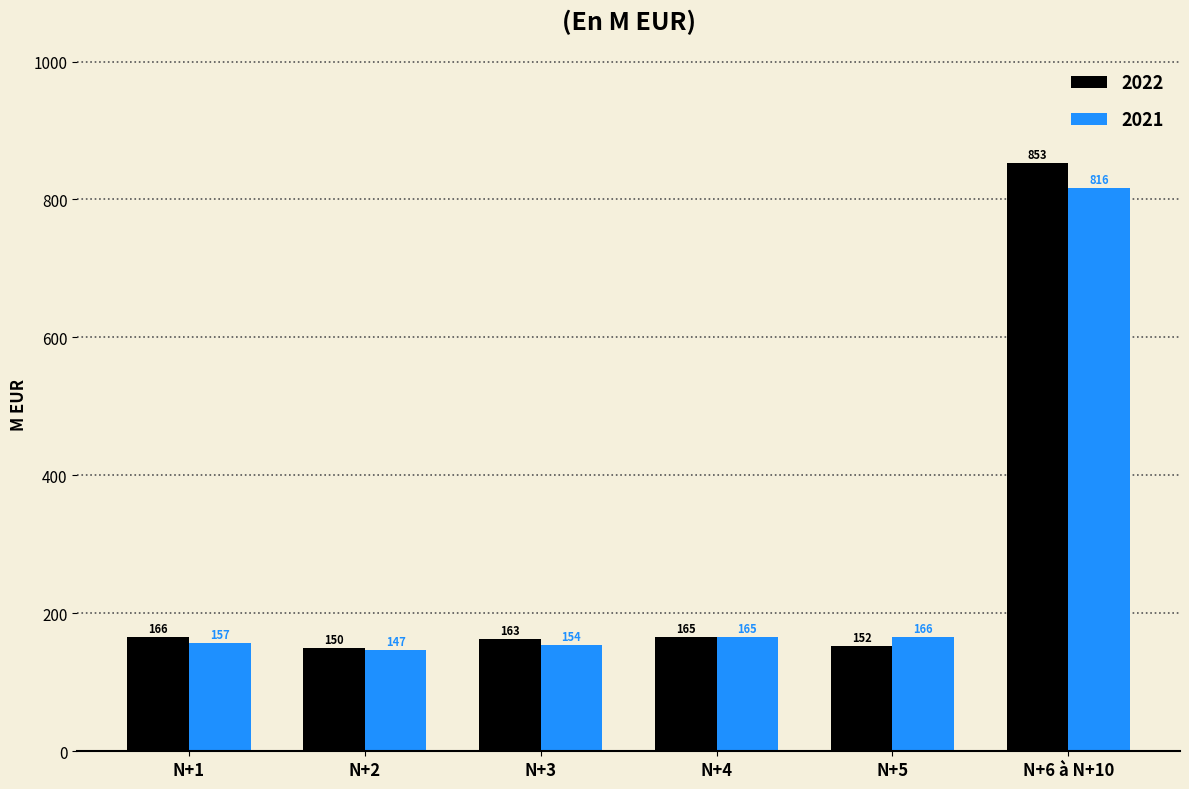

Which category has the highest value in the 2021 series?

N+6 à N+10